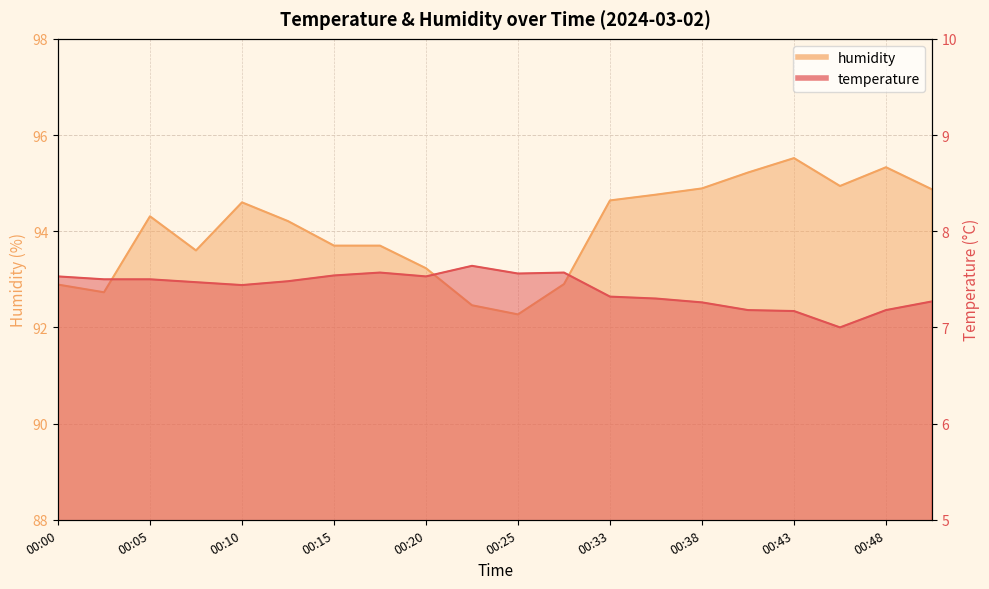

What is the average value of the humidity series?

94.0